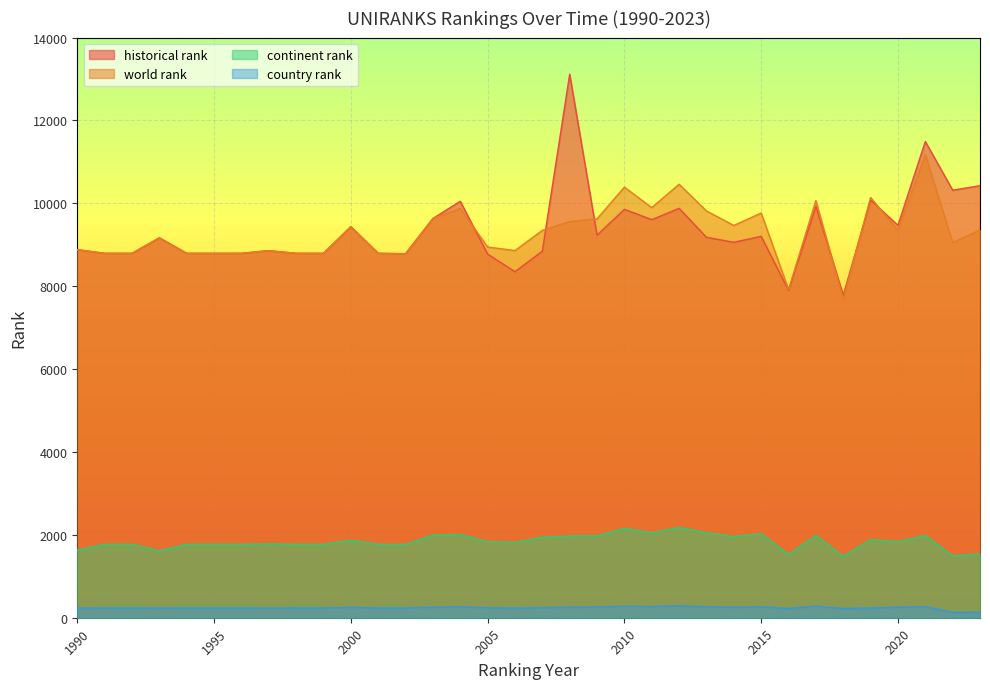

Which label corresponds to the smallest value in the chart?

2022